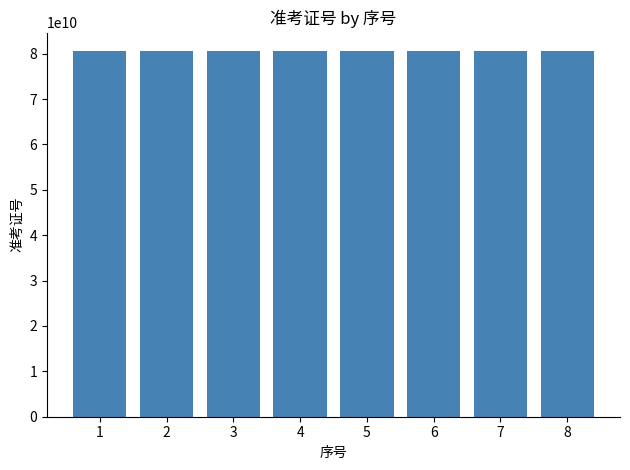

What is the sum of the values at 1 and 4?

161214024006